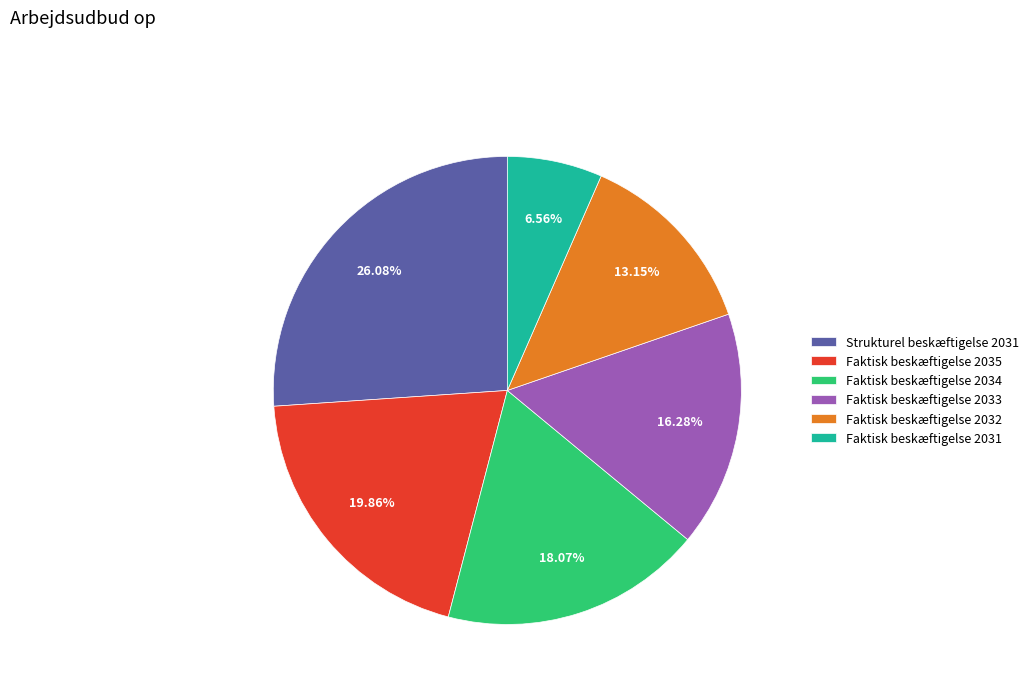

Is it true that Faktisk beskæftigelse 2034 is 12% of the pie?

False